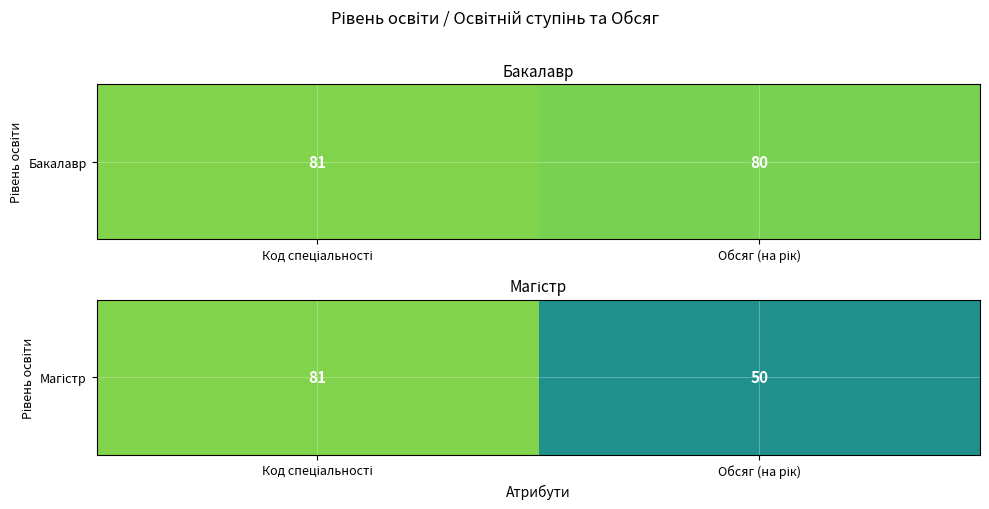

Reading left to right, list all the values displayed in this chart.

Код спеціальності=81	Обсяг (на рік)=50